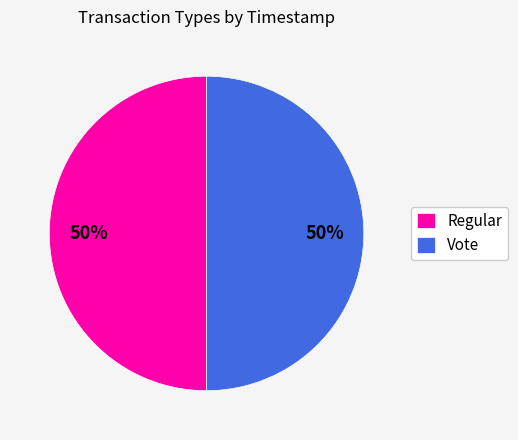

To the nearest percent, what portion does Vote represent?

50%